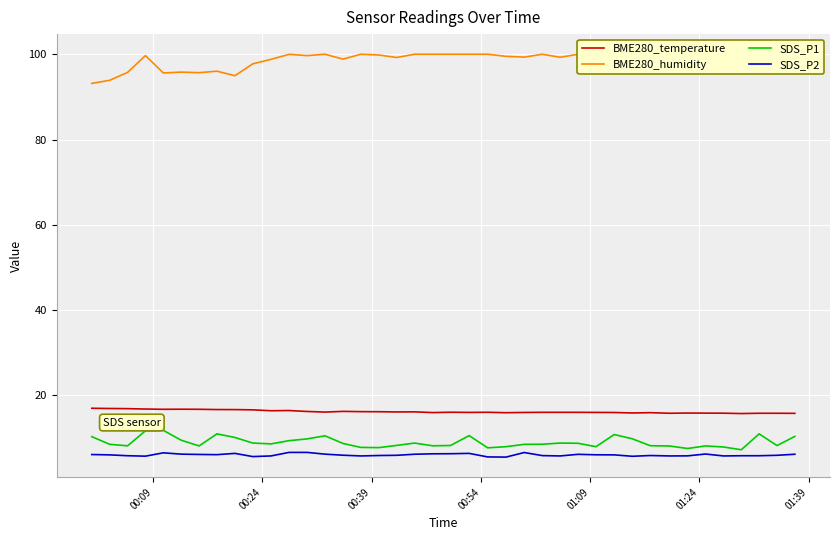

True or false: BME280_temperature and SDS_P1 intersect in this chart.

False